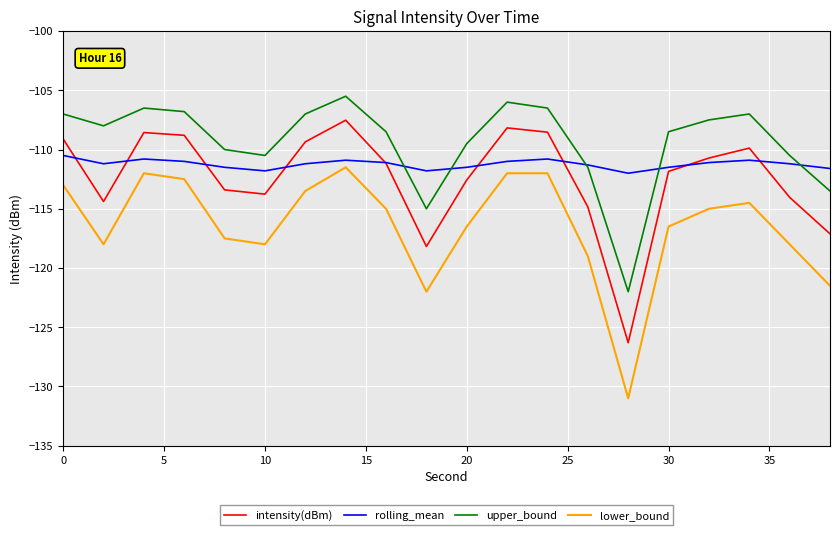

Which series has the largest range (max minus min)?

lower_bound